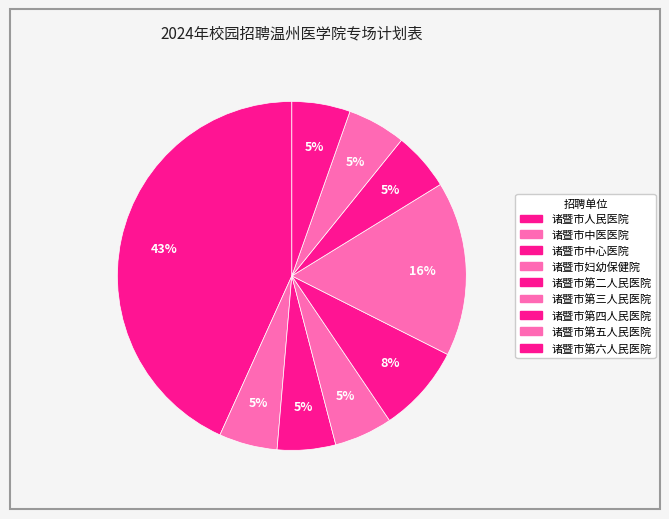

Approximately how many times larger is the value at 诸暨市第六人民医院 compared to 诸暨市第四人民医院?

1.0